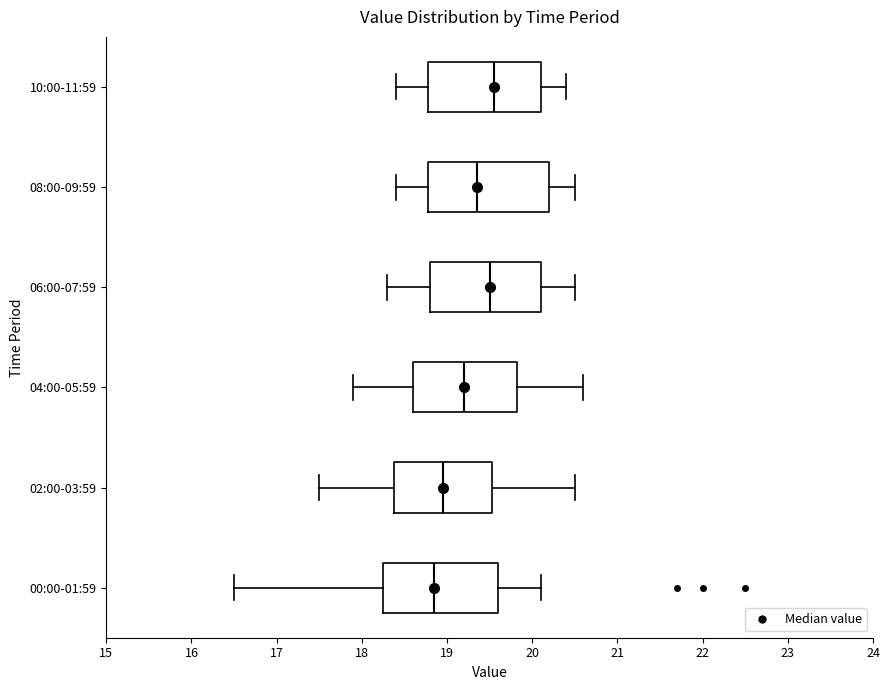

Reading bottom to top, transcribe this box plot: for each box, give where its median line is, the range the box spans, and where its two whiskers end, as read against the x-axis. The values are not printed on the chart, so give them approximately, as read against the axis.

00:00-01:59: median 18.9, box 18.3 to 19.6, whiskers 16.5 to 20.1
02:00-03:59: median 19.0, box 18.4 to 19.5, whiskers 17.5 to 20.5
04:00-05:59: median 19.2, box 18.6 to 19.8, whiskers 17.9 to 20.6
06:00-07:59: median 19.5, box 18.8 to 20.1, whiskers 18.3 to 20.5
08:00-09:59: median 19.4, box 18.8 to 20.2, whiskers 18.4 to 20.5
10:00-11:59: median 19.6, box 18.8 to 20.1, whiskers 18.4 to 20.4